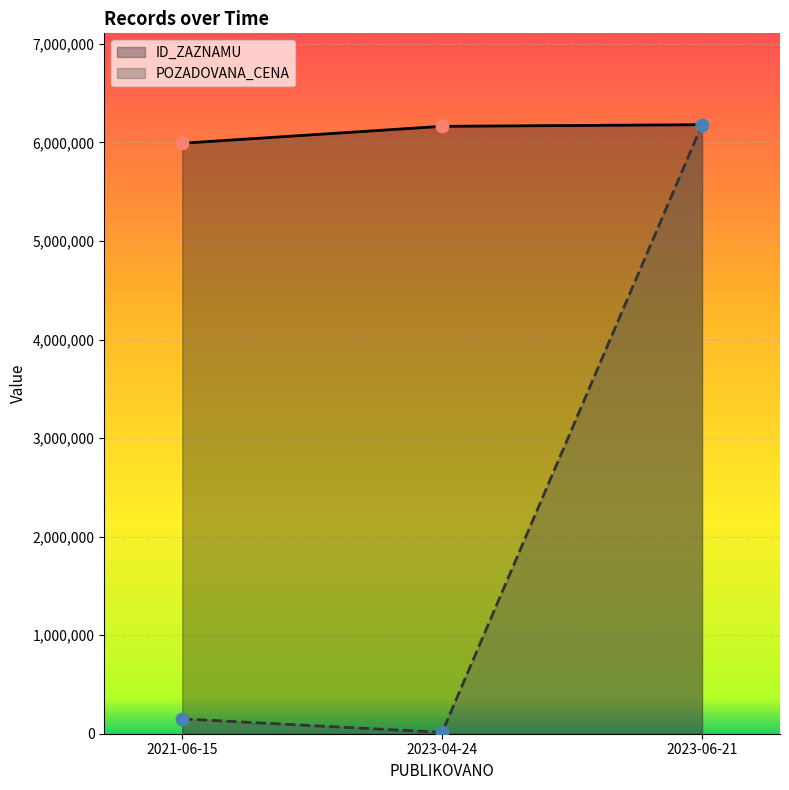

At how many categories does at least one series exceed 1038050?

3